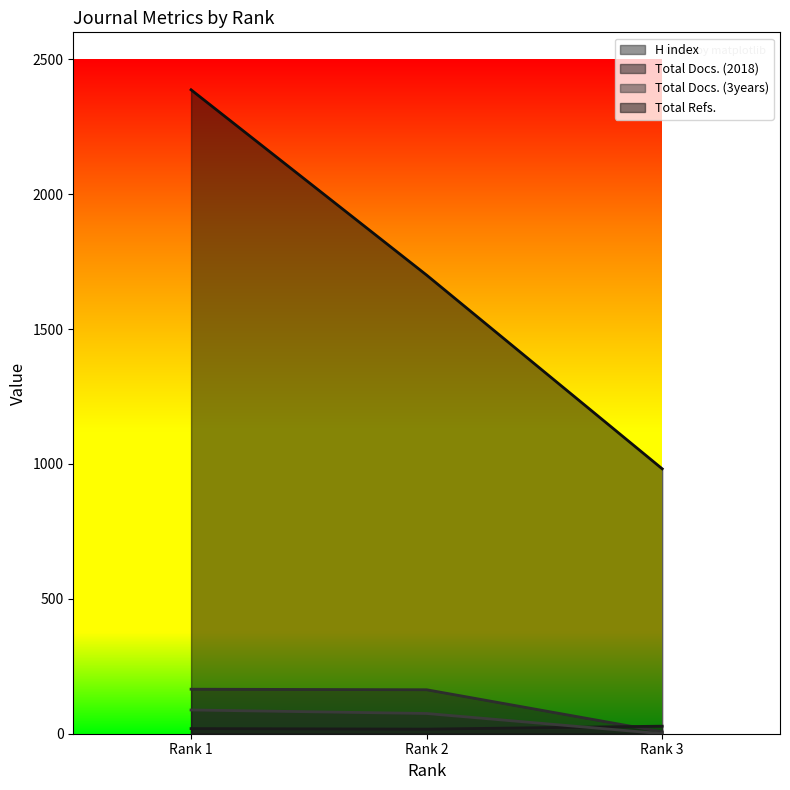

Between Rank 2 and Rank 3, which series saw the biggest shift?

Total Refs.